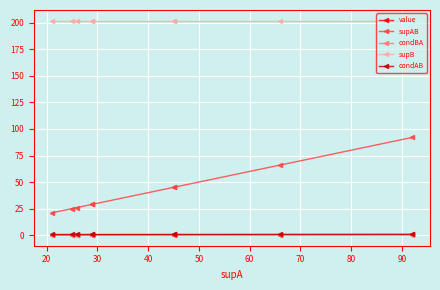

Which series has the widest spread of values?

supAB